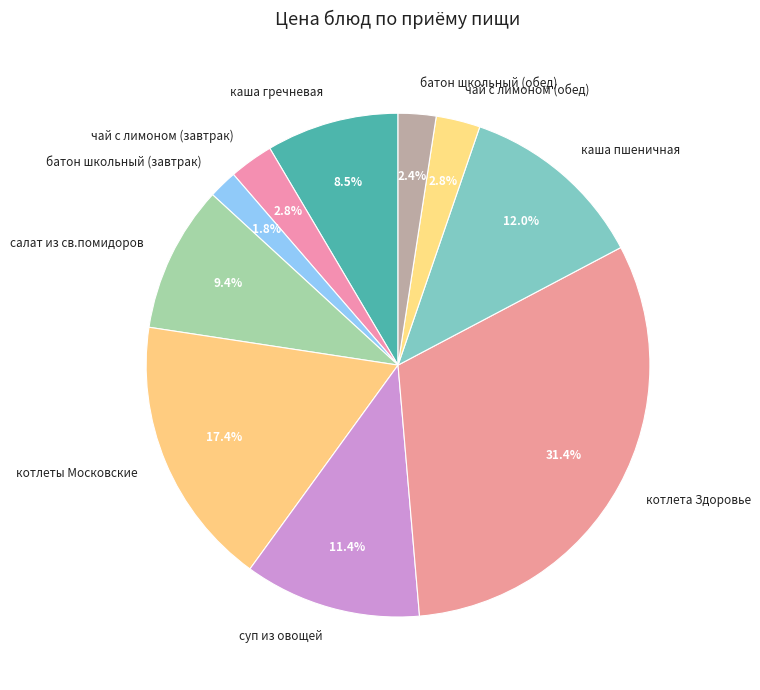

Combined, do котлеты Московские and котлета Здоровье account for over 50%?

No